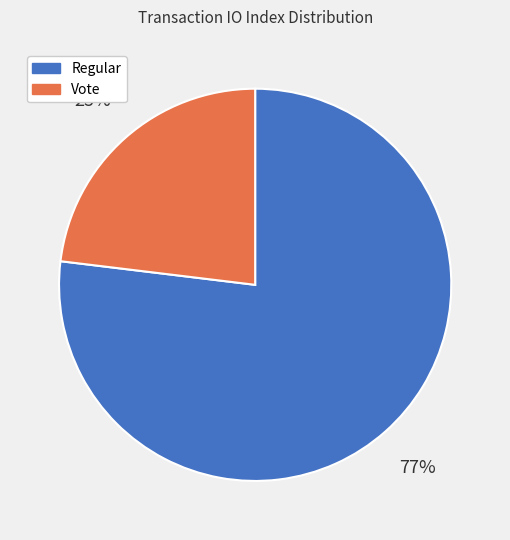

Is there a majority slice in this chart?

Yes